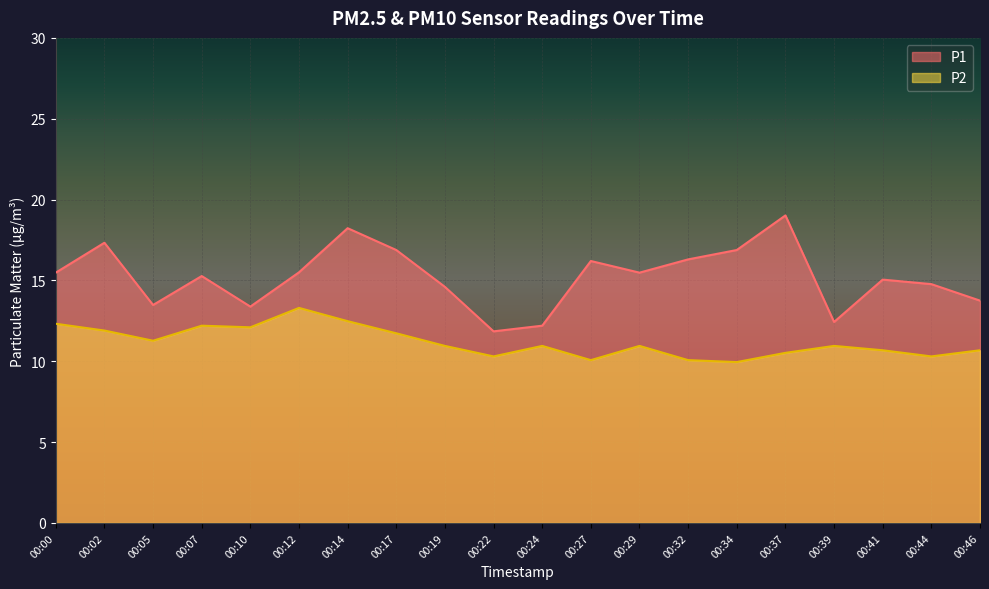

Reading left to right, transcribe all the data shown in this chart.

P1: 00:00=15.5	00:02=17.3	00:05=13.5	00:07=15.3	00:10=13.4	00:12=15.5	00:14=18.2	00:17=16.9	00:19=14.6	00:22=11.8	00:24=12.2	00:27=16.2	00:29=15.5	00:32=16.3	00:34=16.9	00:37=19.0	00:39=12.4	00:41=15.1	00:44=14.8	00:46=13.8
P2: 00:00=12.3	00:02=11.9	00:05=11.3	00:07=12.2	00:10=12.1	00:12=13.3	00:14=12.5	00:17=11.7	00:19=10.9	00:22=10.3	00:24=10.9	00:27=10.1	00:29=10.9	00:32=10.1	00:34=9.9	00:37=10.5	00:39=10.9	00:41=10.7	00:44=10.3	00:46=10.7